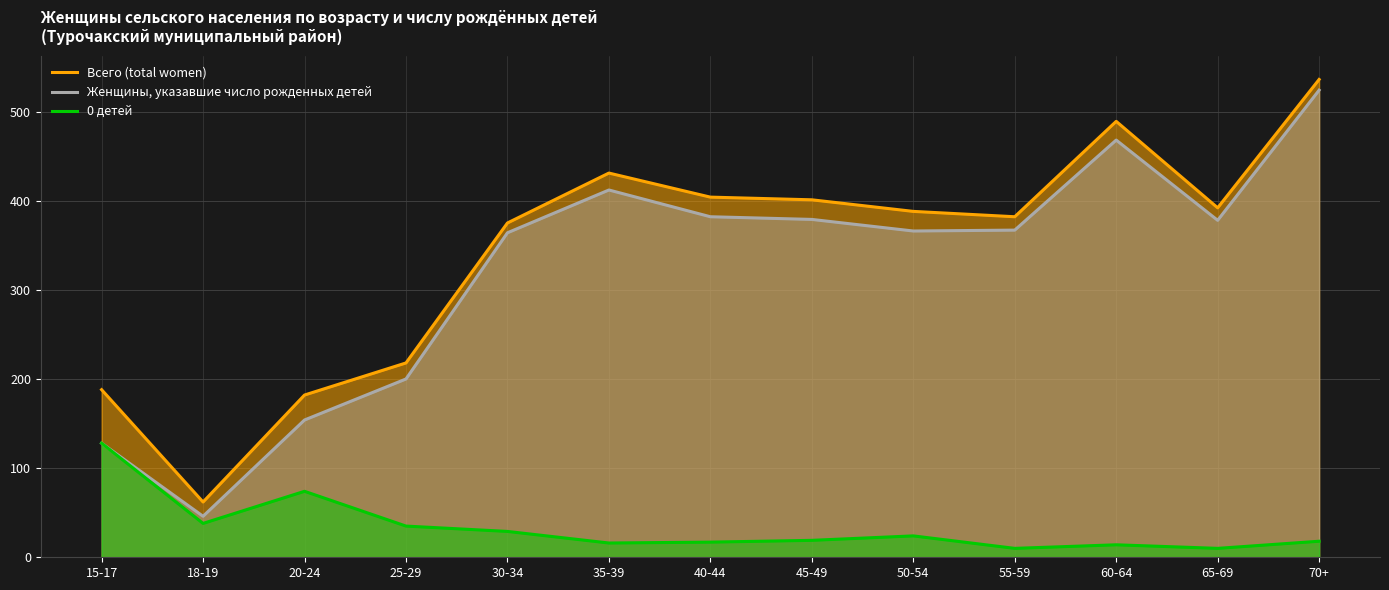

List the series in order of their peak value, highest first.

Всего (total women), Женщины, указавшие число рожденных детей, 0 детей